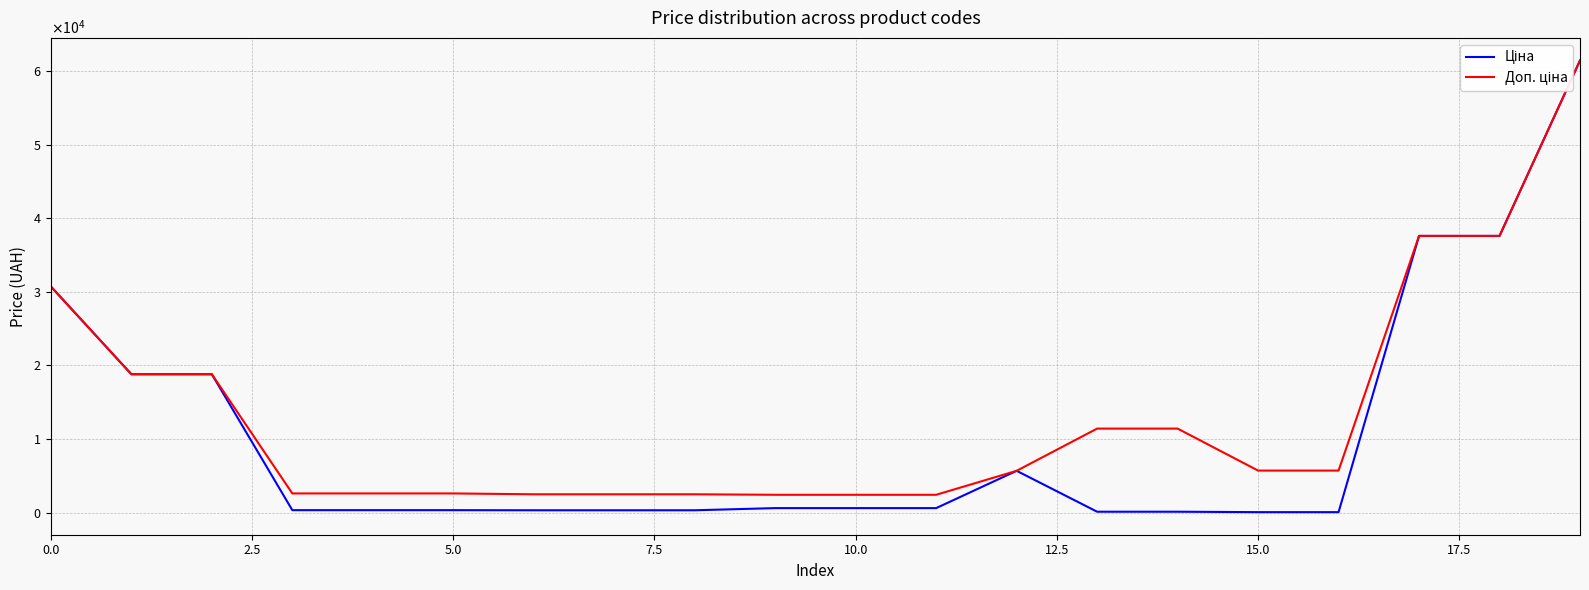

What is the value of the Ціна point at the 11th from the left?

603.7